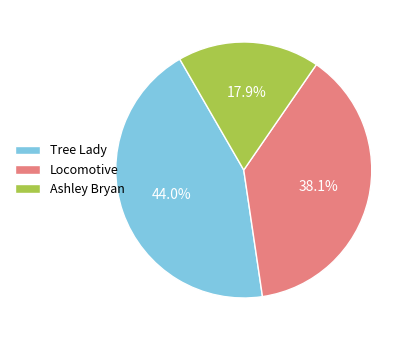

True or false: Tree Lady accounts for 58% of the total.

False